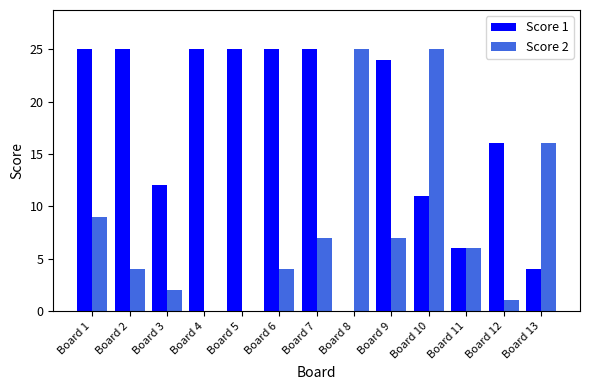

How many groups of bars are there?

13